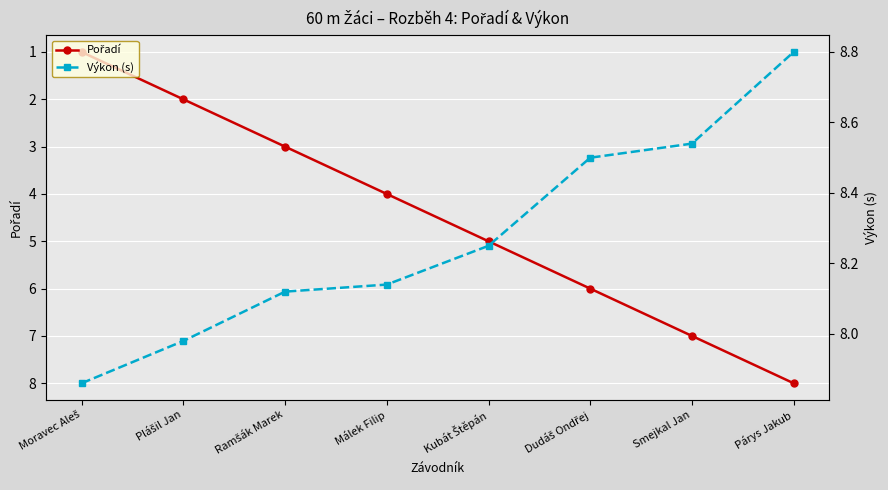

What is the label of the 2nd point from the left?

Plášil Jan